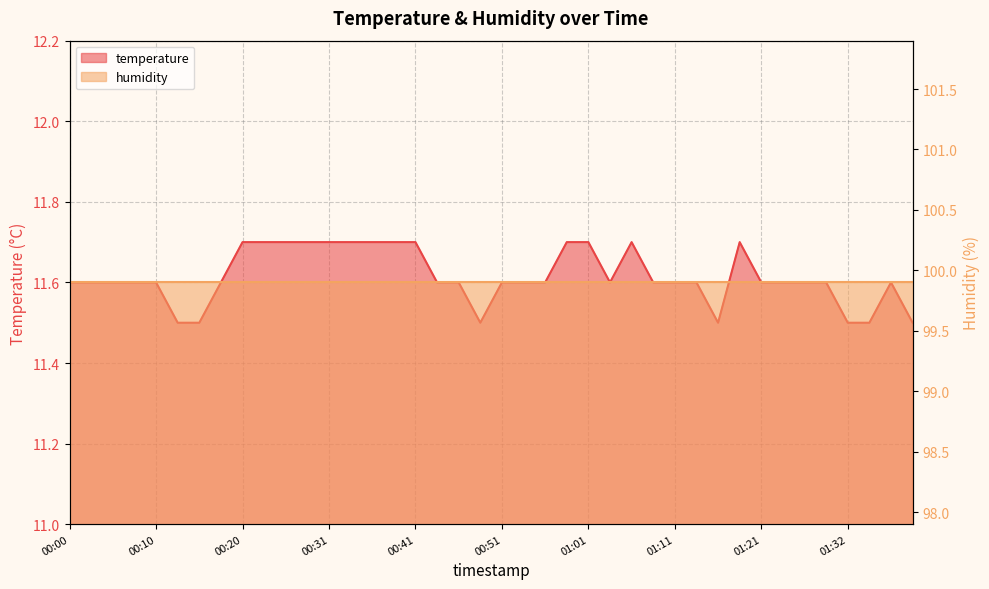

What is the value of the 28th point from the left?

11.6